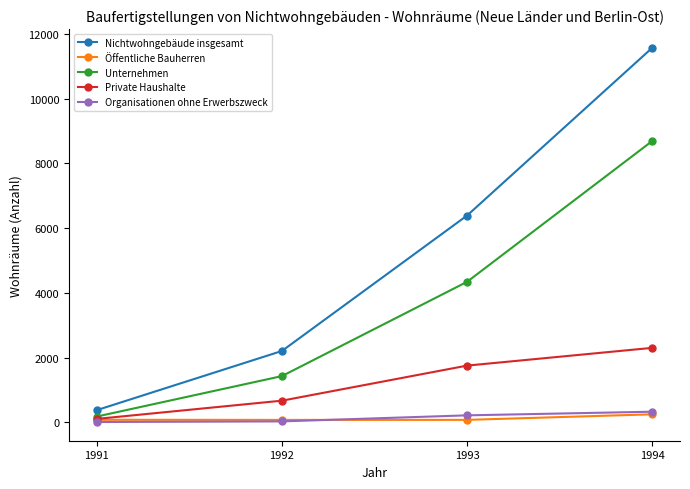

The Öffentliche Bauherren series shows 76 at 1992. True or false?

True